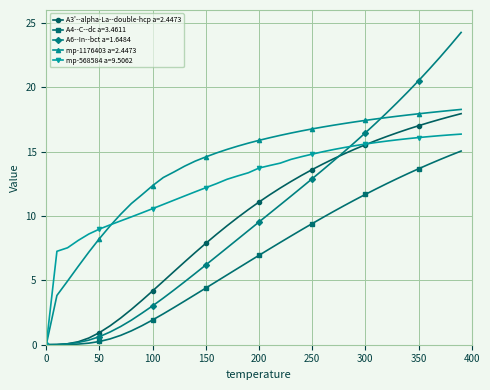

What is the value of the A4--C--dc a=3.4611 point at the 39th from the left?

14.7